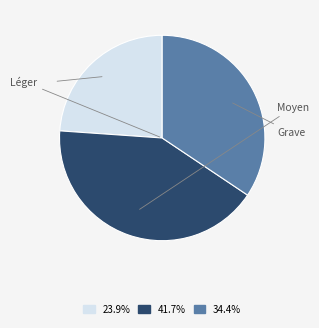

Is there a majority slice in this chart?

No